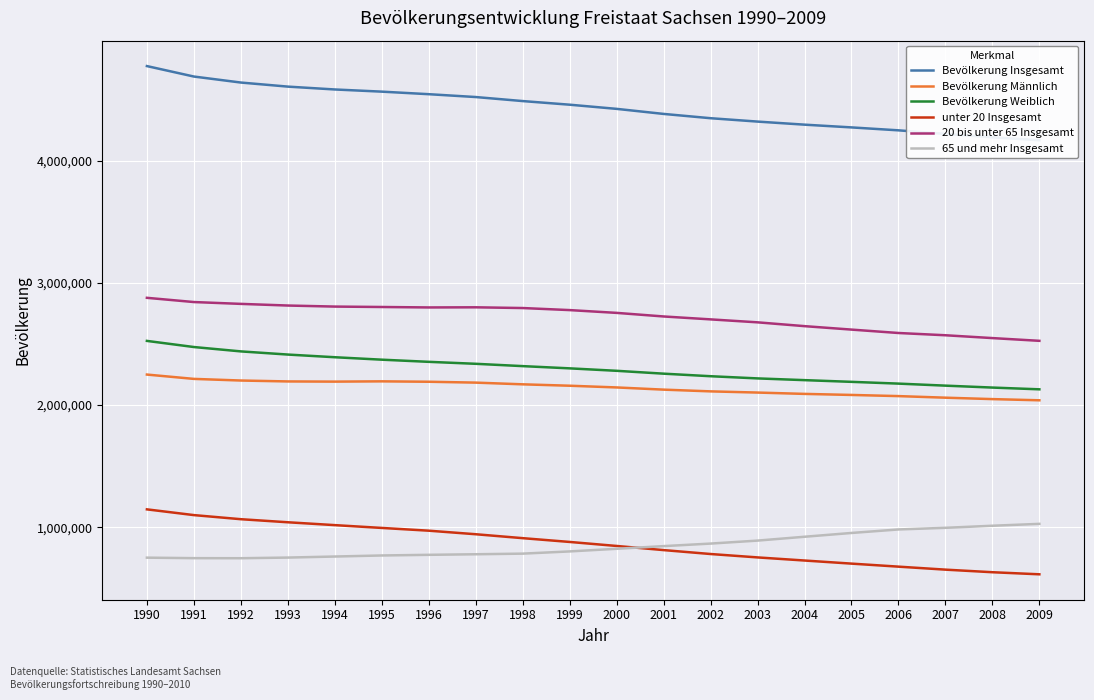

At how many categories does at least one series exceed 3117021?

20